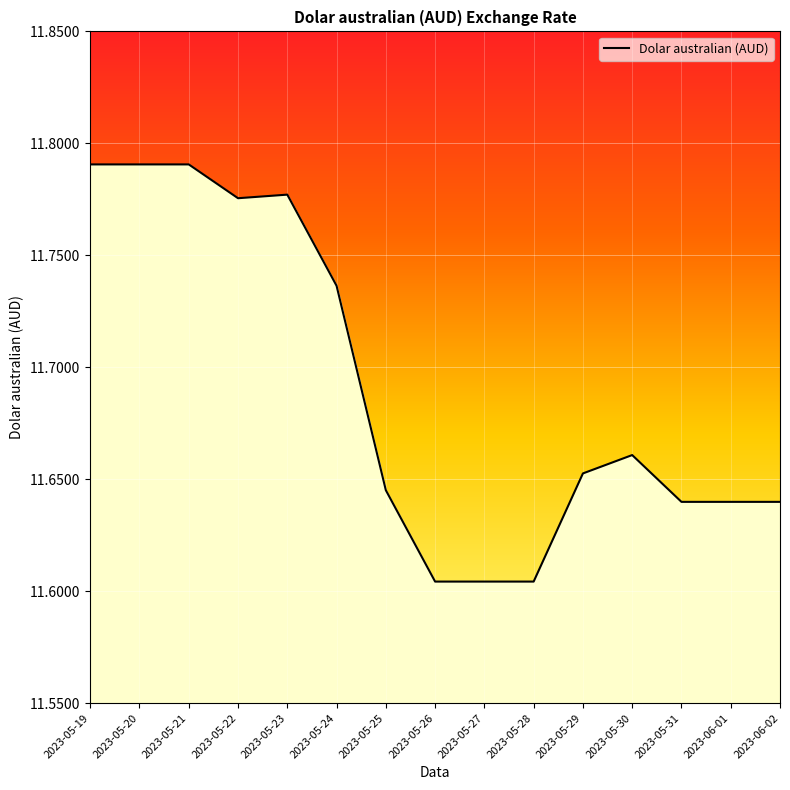

What is the ratio of the value at 2023-05-25 to the value at 2023-05-28?

1.0